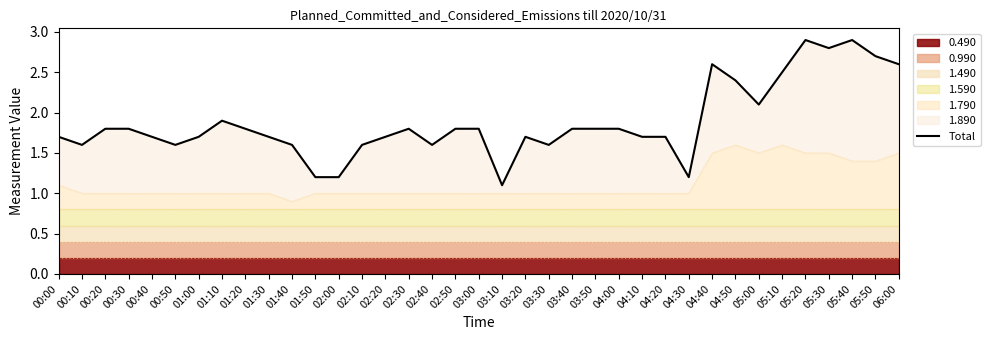

Rank the categories by value from lowest to highest.

03:10, 01:50, 02:00, 04:30, 00:10, 00:50, 01:40, 02:10, 02:40, 03:30, 00:40, 01:00, 01:30, 02:20, 03:20, 04:10, 04:20, 00:00, 00:20, 00:30, 01:20, 02:30, 02:50, 03:00, 03:40, 03:50, 04:00, 01:10, 05:00, 04:50, 05:10, 04:40, 06:00, 05:50, 05:30, 05:20, 05:40